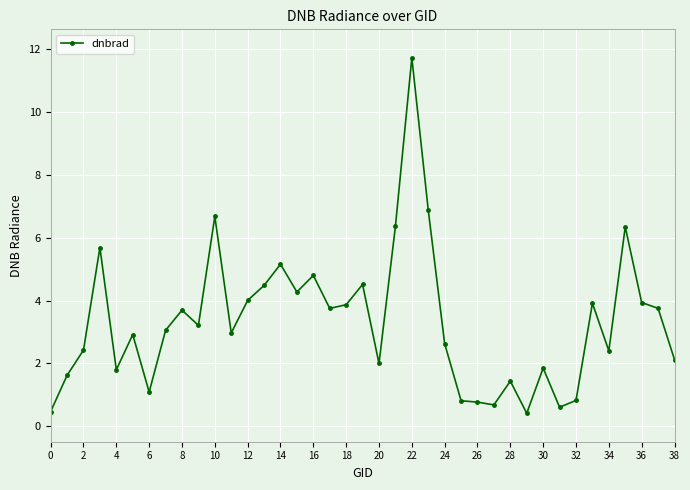

What is the value of the 4th point from the left?

5.7